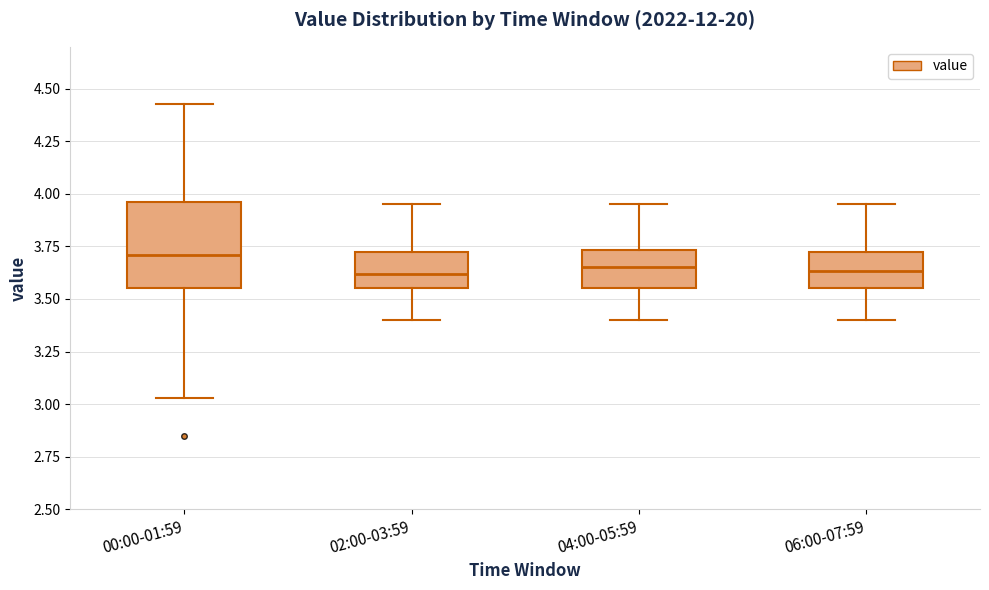

Reading left to right, transcribe this box plot: for each box, give where its median line is, the range the box spans, and where its two whiskers end, as read against the y-axis. The values are not printed on the chart, so give them approximately, as read against the axis.

00:00-01:59: median 3.70, box 3.55 to 3.95, whiskers 3.05 to 4.45
02:00-03:59: median 3.60, box 3.55 to 3.70, whiskers 3.40 to 3.95
04:00-05:59: median 3.65, box 3.55 to 3.75, whiskers 3.40 to 3.95
06:00-07:59: median 3.65, box 3.55 to 3.70, whiskers 3.40 to 3.95